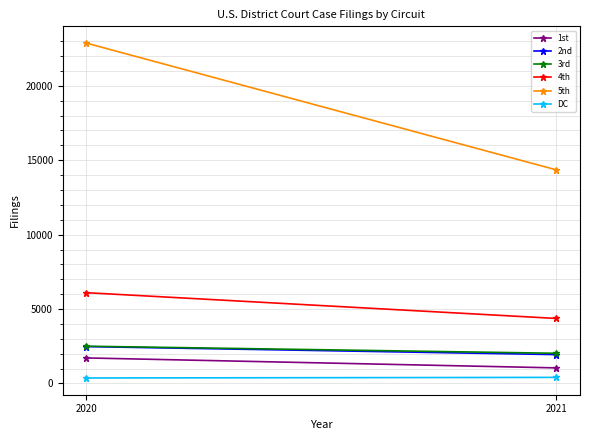

What is the total value across all series at 2020?

36024